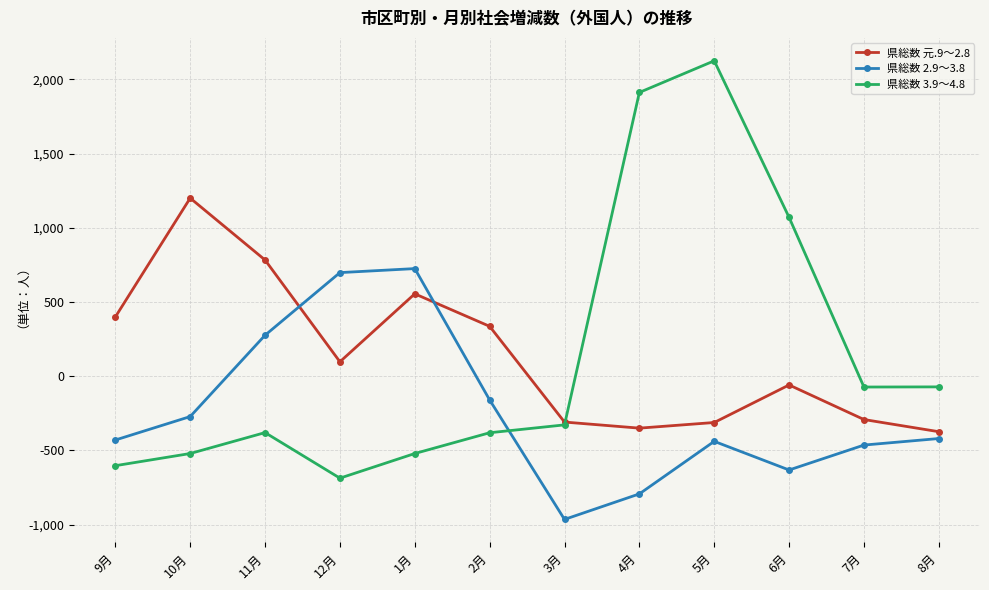

Between which two adjacent categories do 県総数 2.9～3.8 and 県総数 元.9～2.8 first intersect?

11月 and 12月